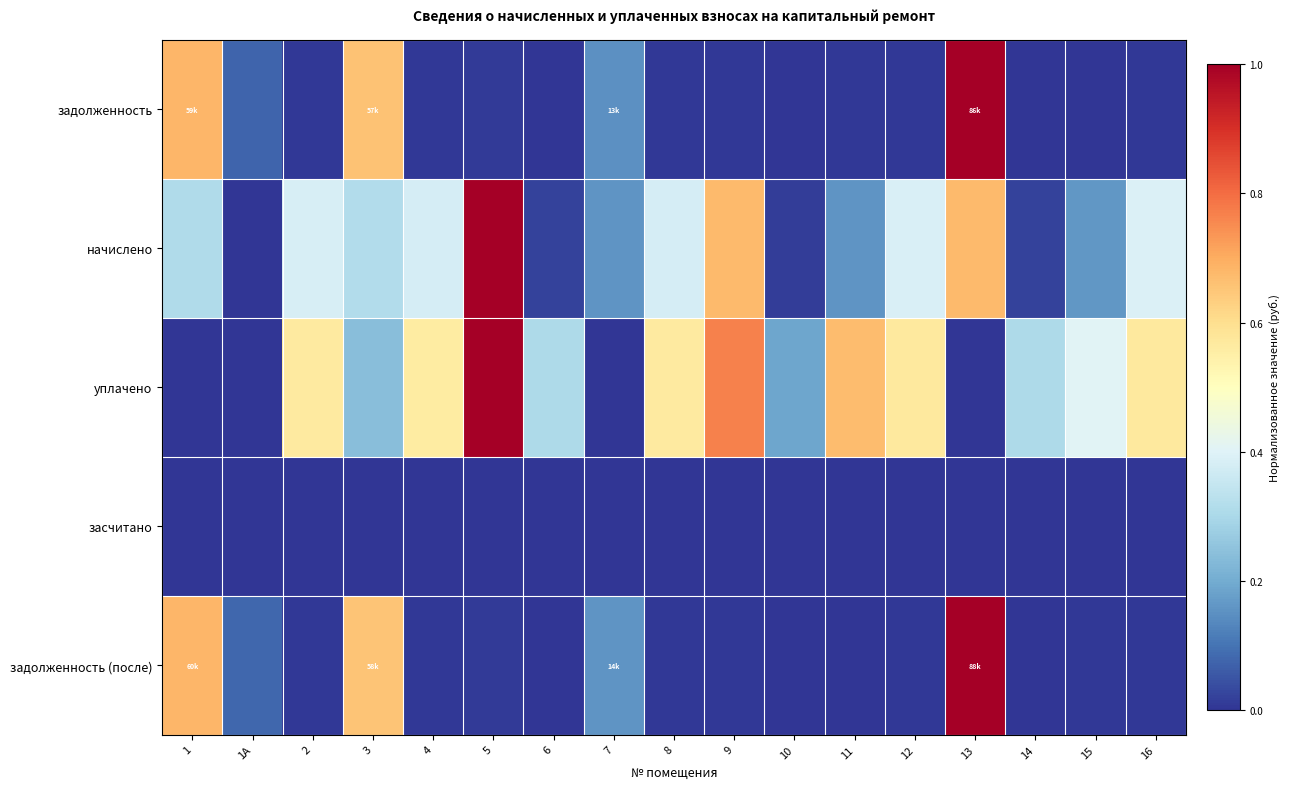

Between 6 and 14, which series saw the biggest shift?

начислено